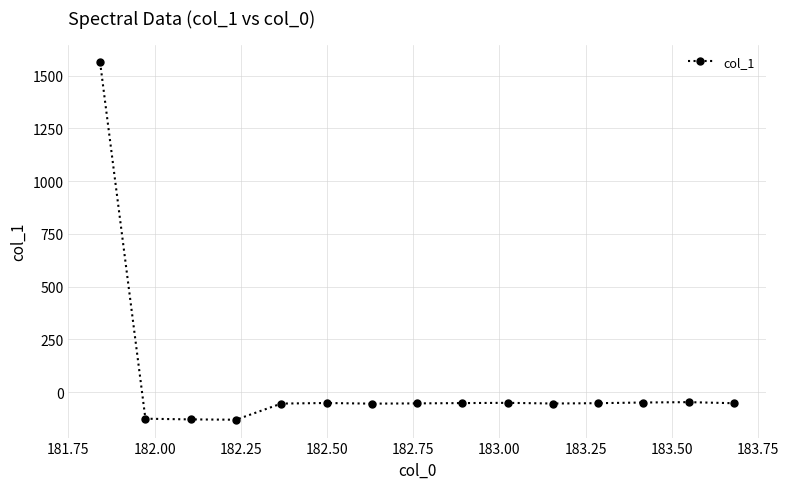

What is the difference between the maximum and second lowest values?

1692.4